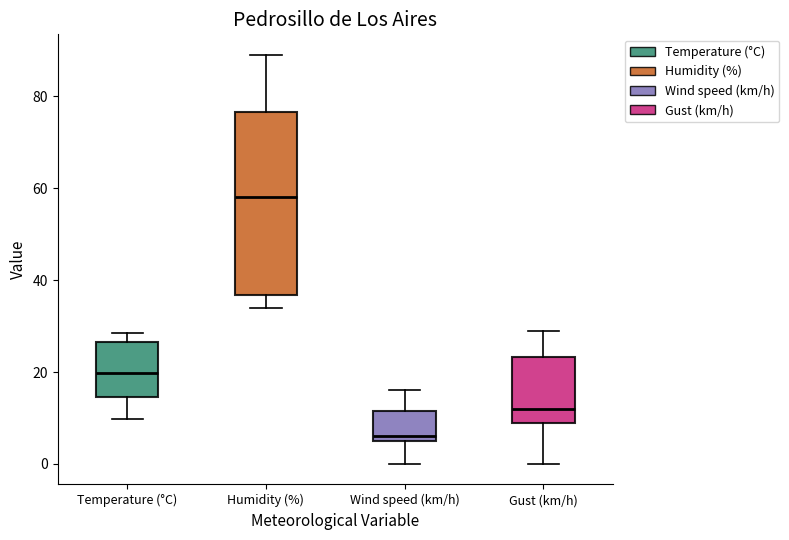

Which box has the lowest median line?

Wind speed (km/h)